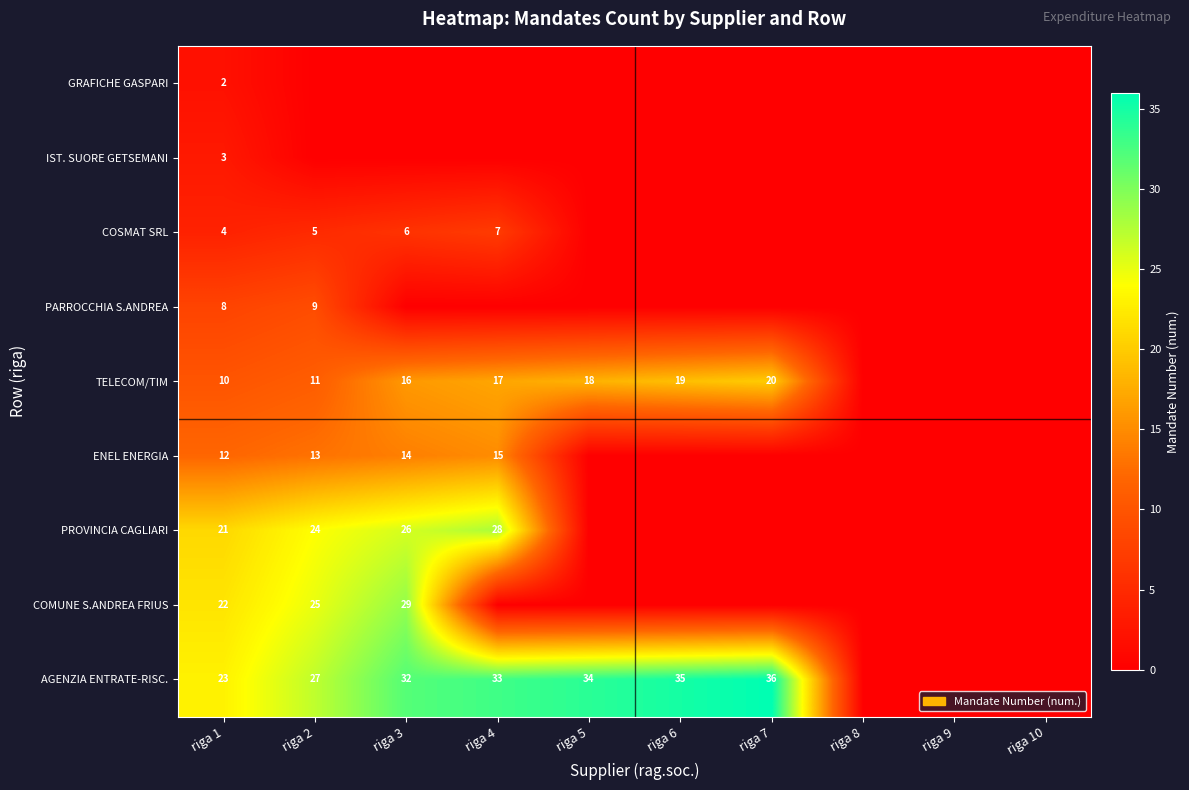

What is the greatest value displayed?

36